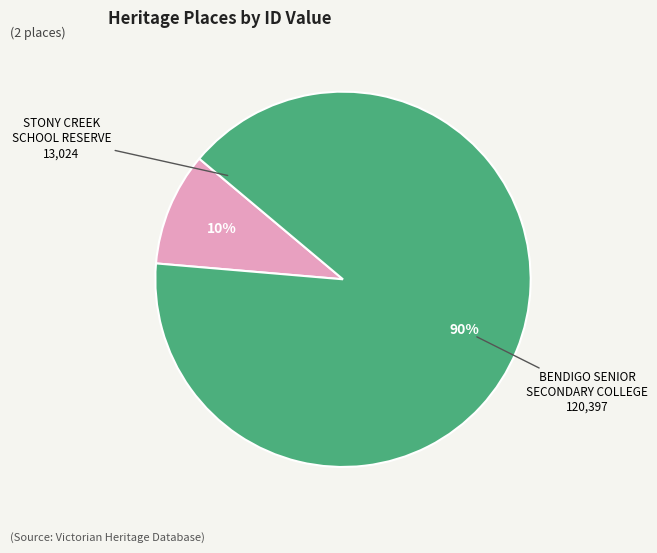

Which category has the smallest portion of the pie?

STONY CREEK SCHOOL RESERVE